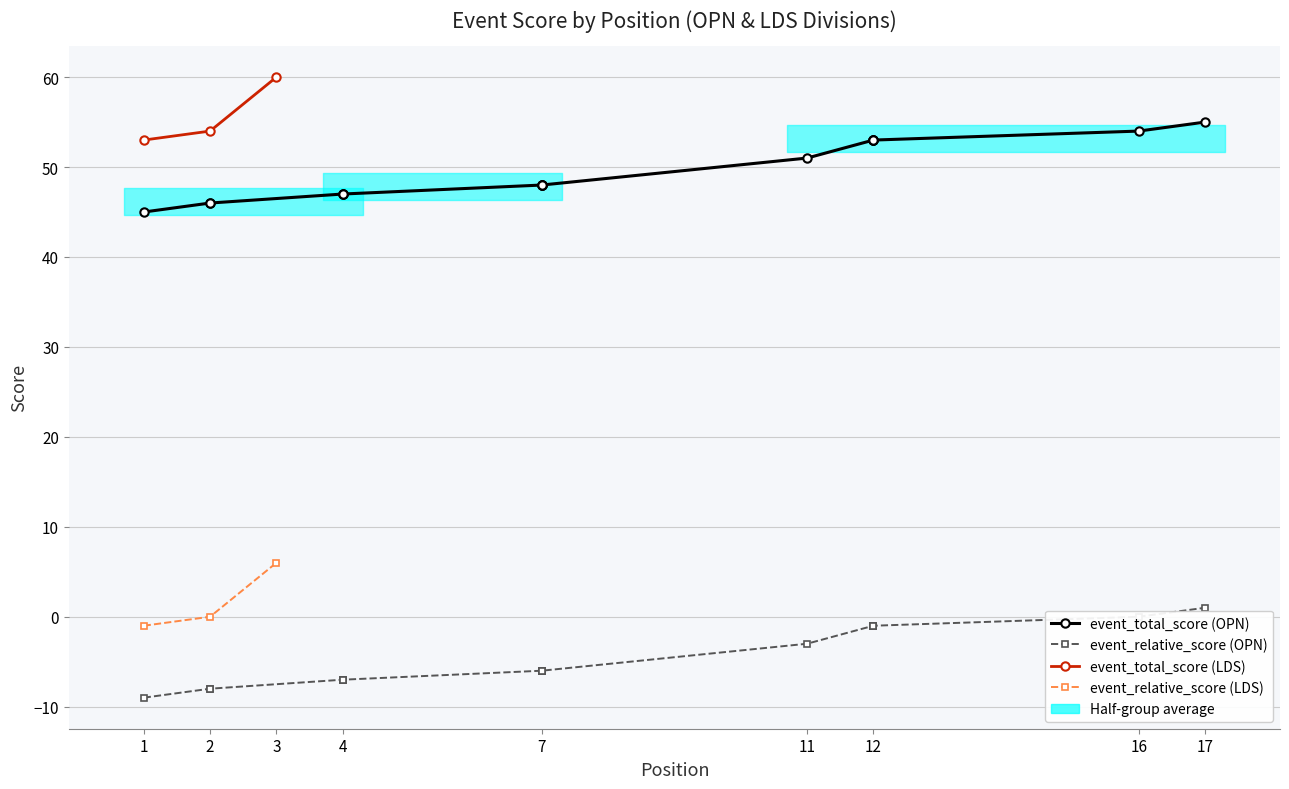

What is the spread (max minus min) of values at 12?

54